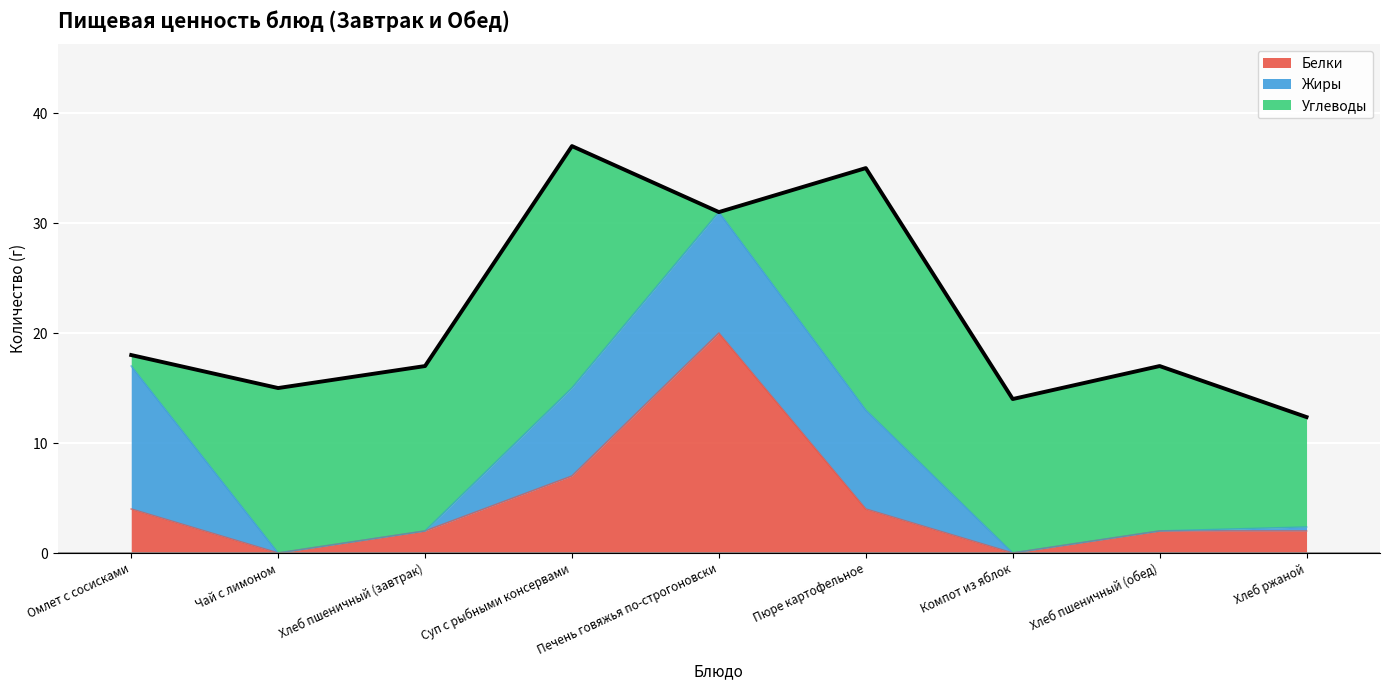

At which category does Белки reach its first local peak?

Печень говяжья по-строгоновски